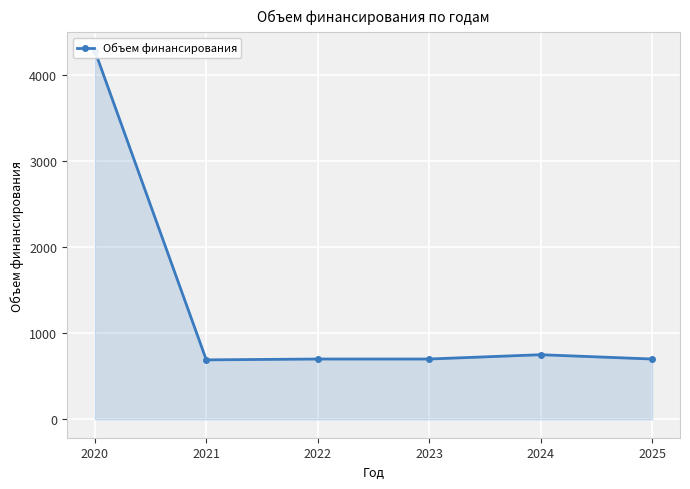

What is the change in value from 2020 to 2023?

-3579.9